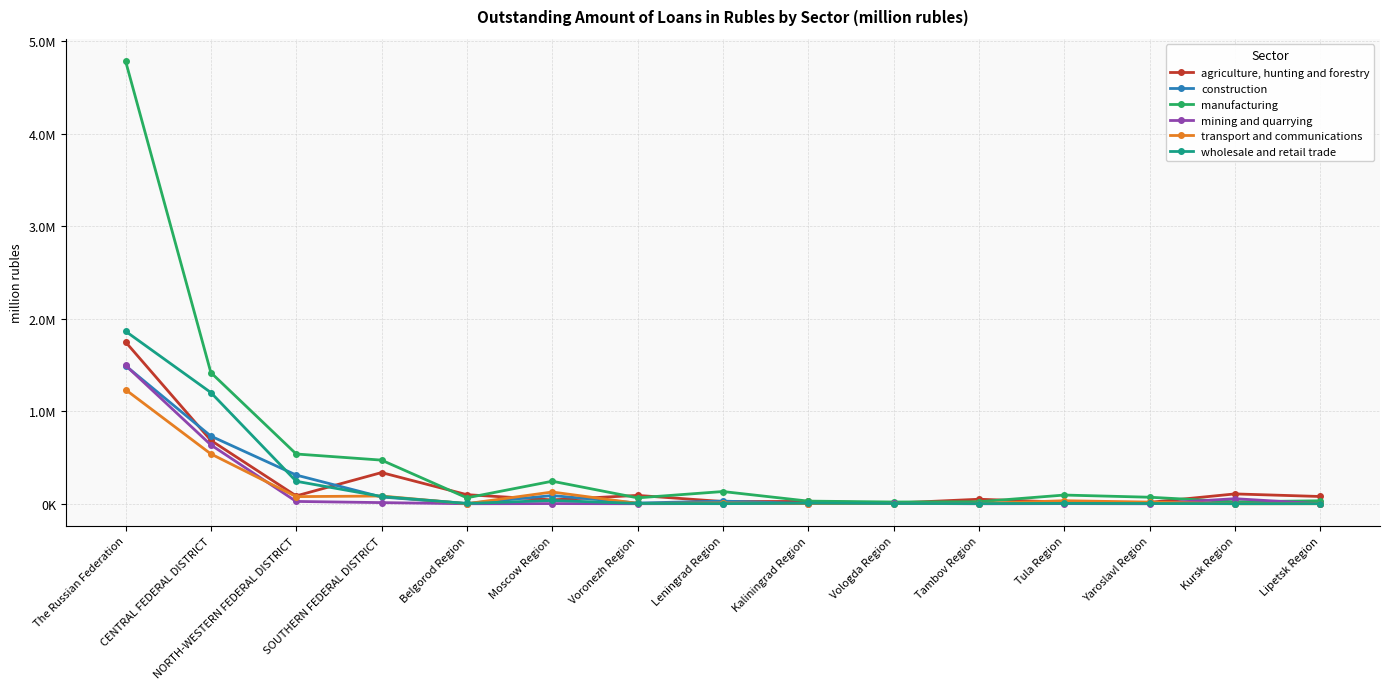

True or false: wholesale and retail trade has a value of 3665 at Kaliningrad Region.

False